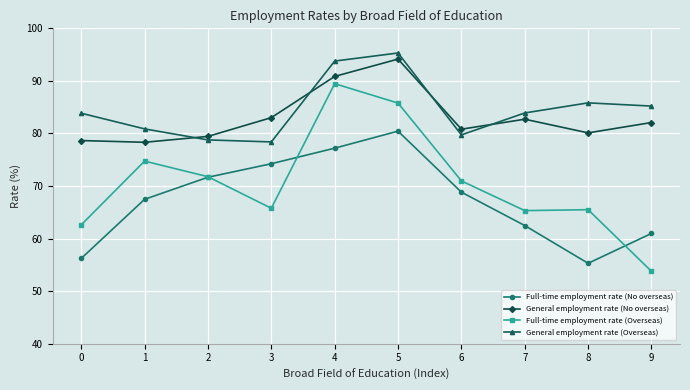

True or false: Full-time employment rate (No overseas) and General employment rate (Overseas) cross at least once.

False